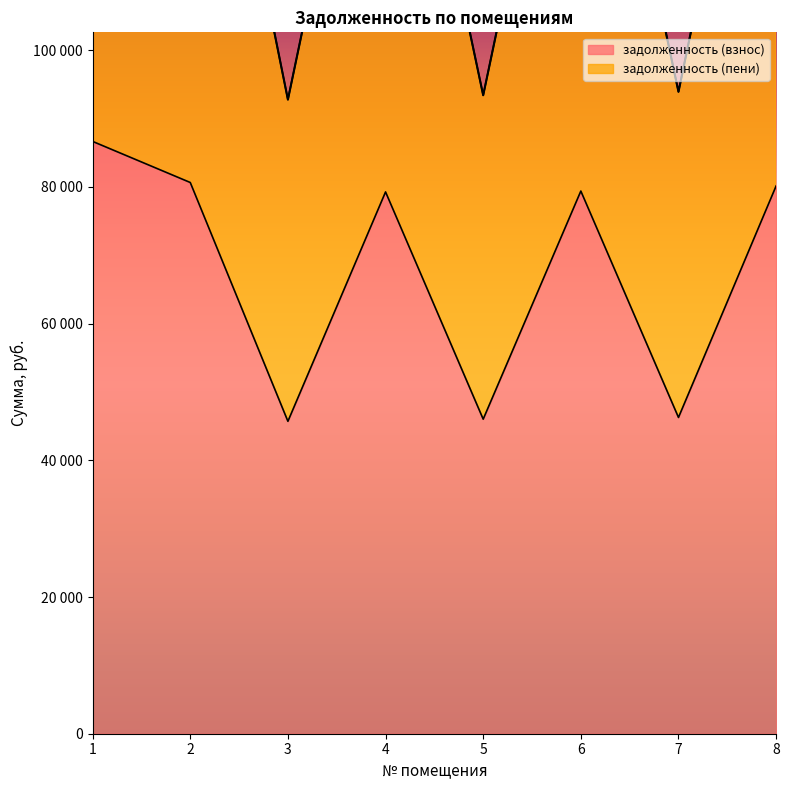

Is it true that задолженность (пени) equals 93412.7 at 5?

True